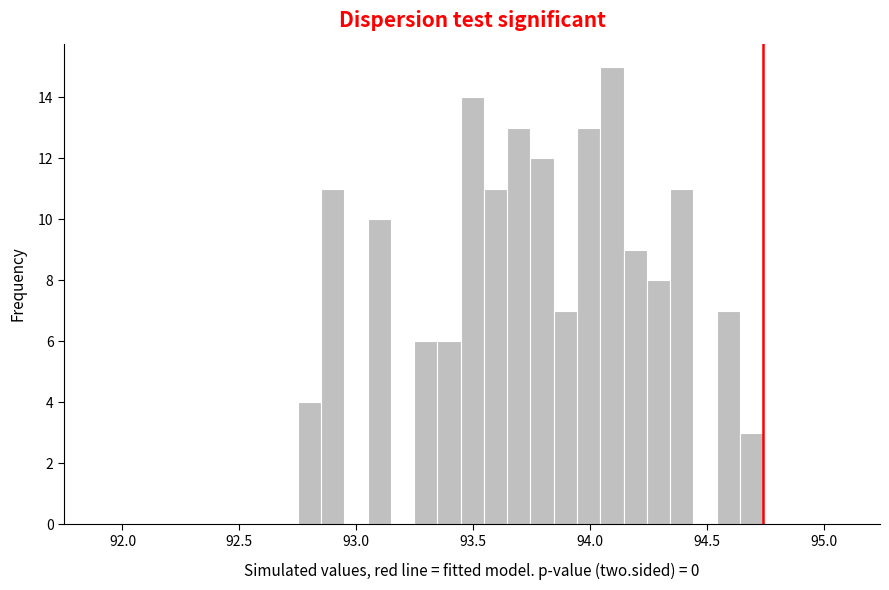

Read against the x-axis, roughly where is the centre of the tallest bar?

94.10